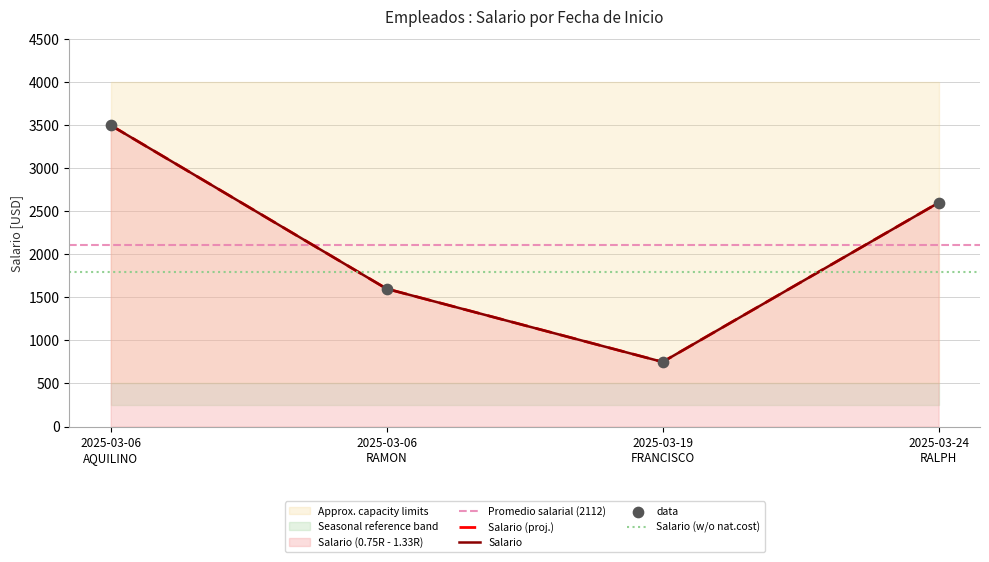

Between 2025-03-06
AQUILINO and 2025-03-24
RALPH, which is larger?

2025-03-06
AQUILINO